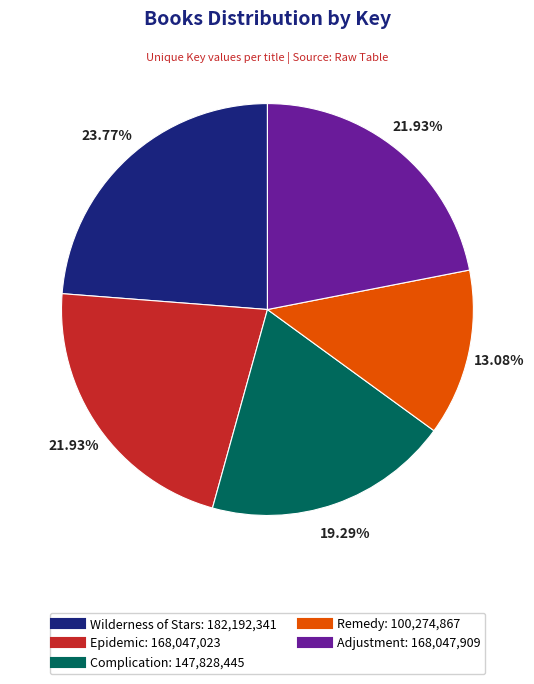

Does Adjustment represent more than half of the total?

No